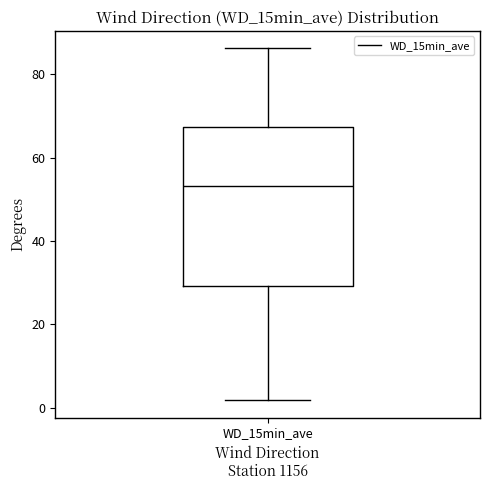

Read this box plot against the y-axis: the position of the median line, the range covered by the box, and the ends of both whiskers. The values are not printed on the chart, so give them approximately, as read against the axis.

median 54, box 30 to 68, whiskers 2 to 86